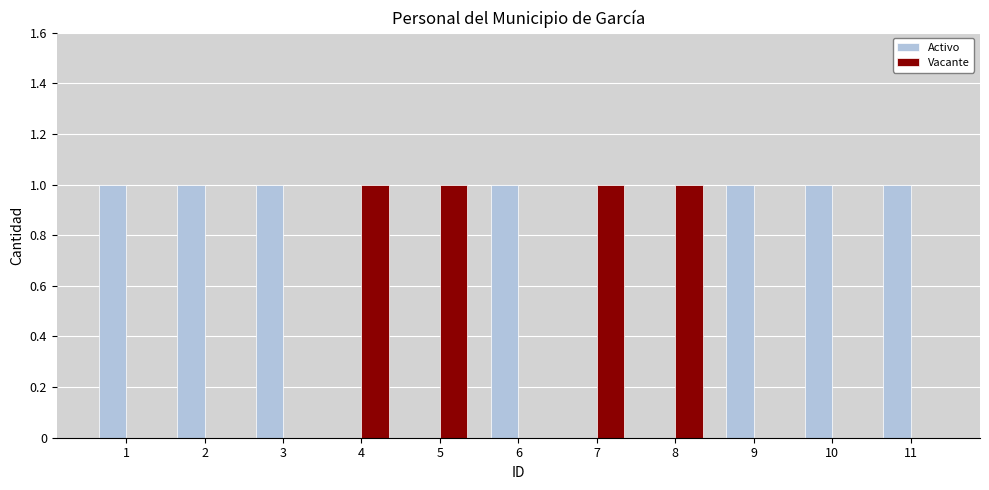

Which series has the largest total across all categories?

Activo